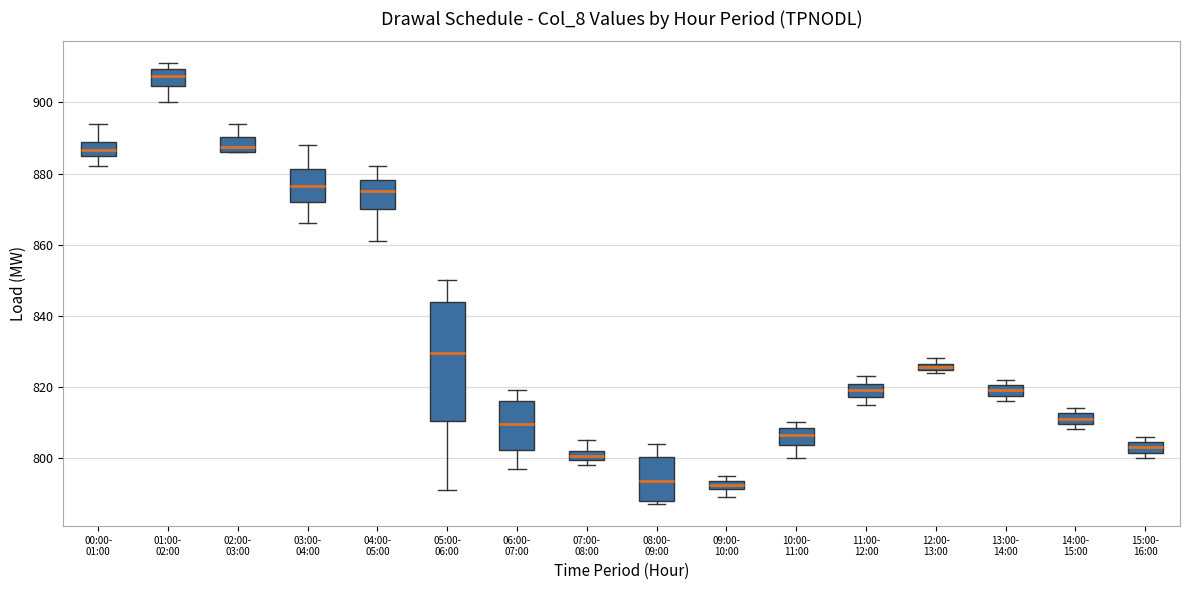

Comparing the boxes themselves (not the whiskers), which one is the tallest?

05:00- 06:00